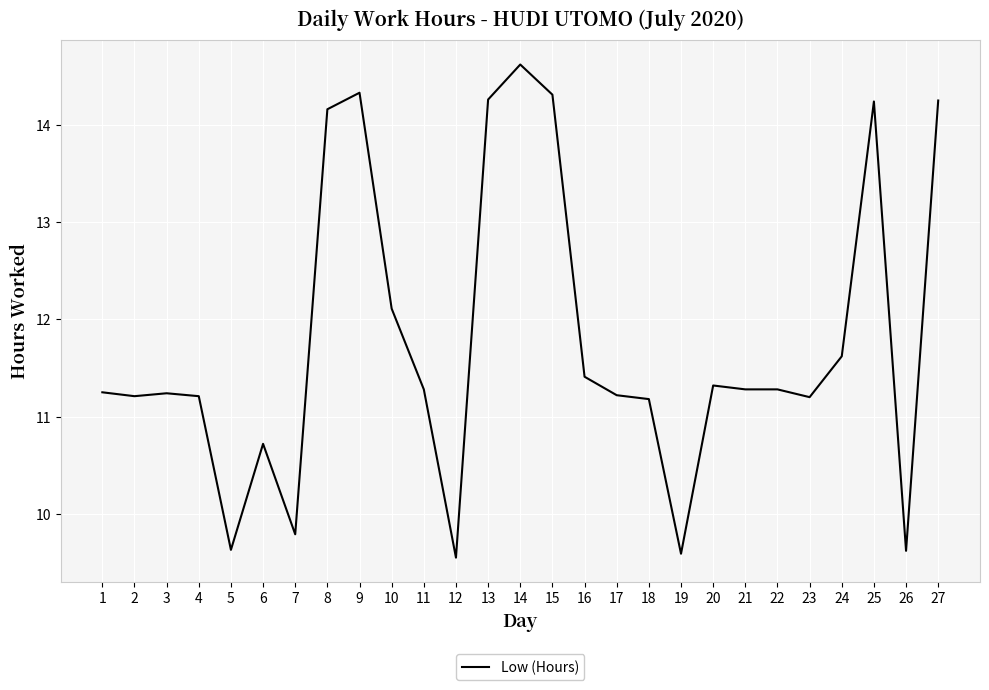

How many distinct data groups are displayed?

1